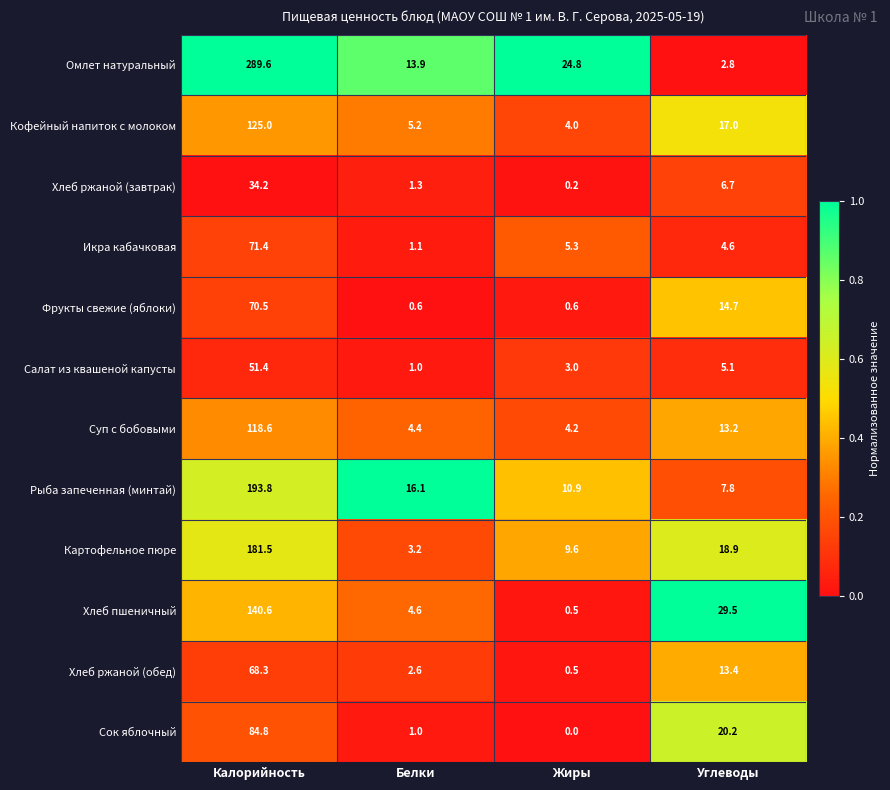

At which label is Омлет натуральный closest to 146?

Жиры